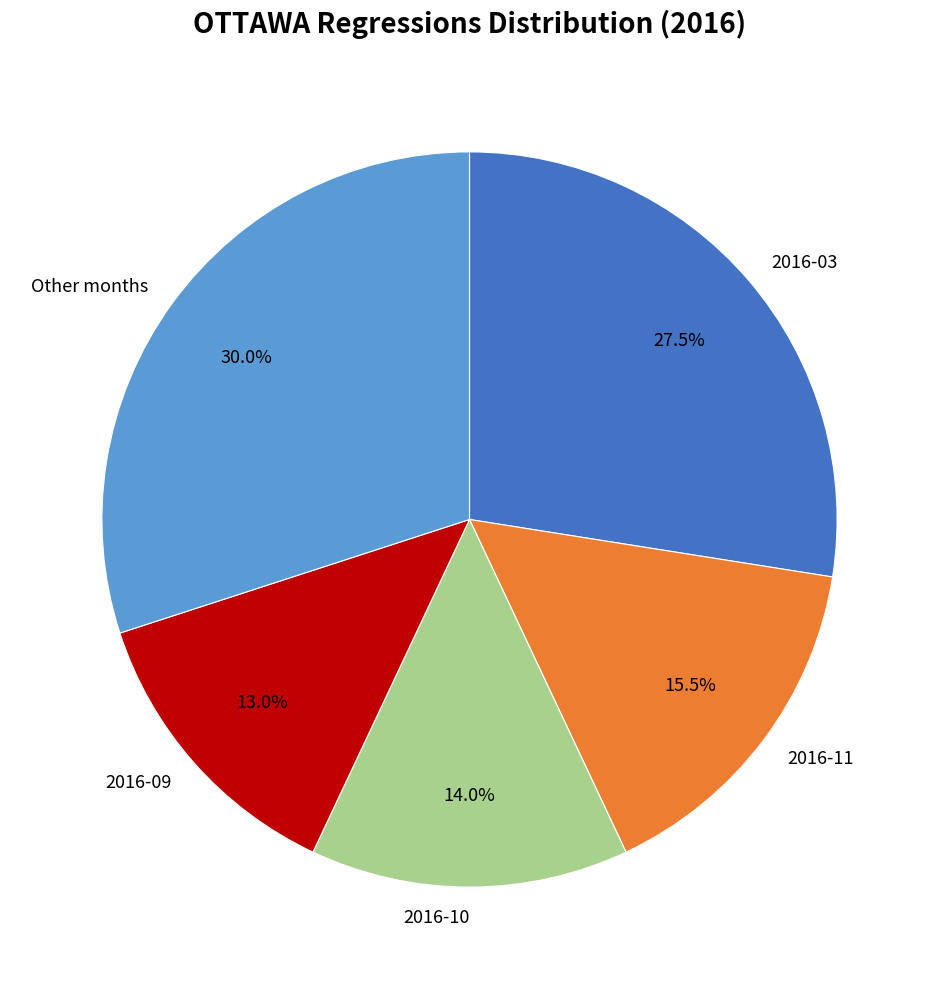

What percentage do 2016-10 and 2016-09 together represent?

27.0%